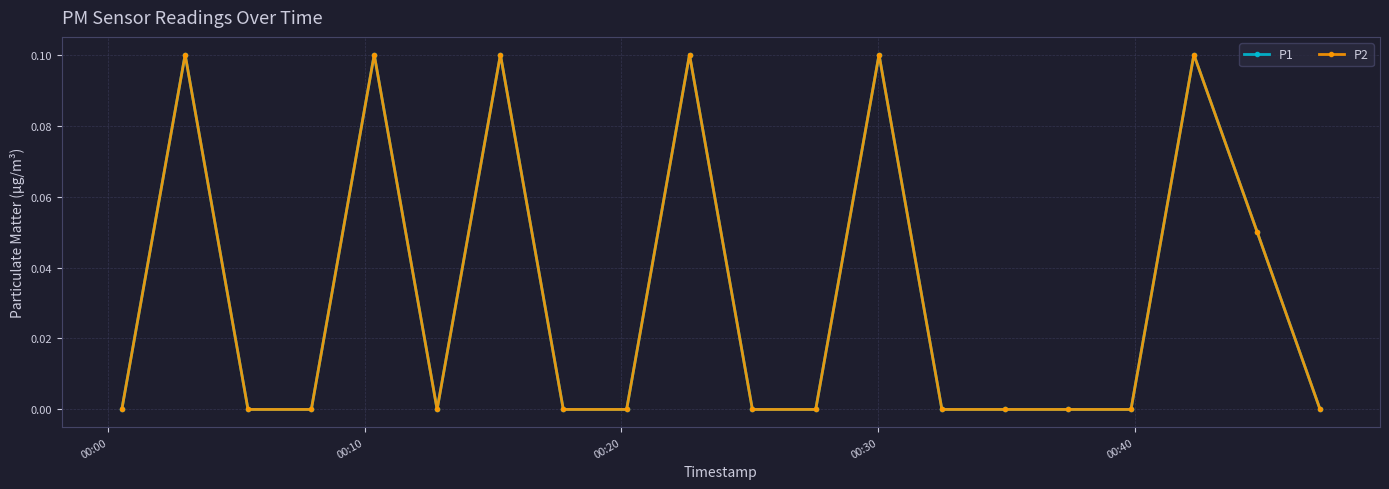

List the series in order of their peak value, lowest first.

P1, P2